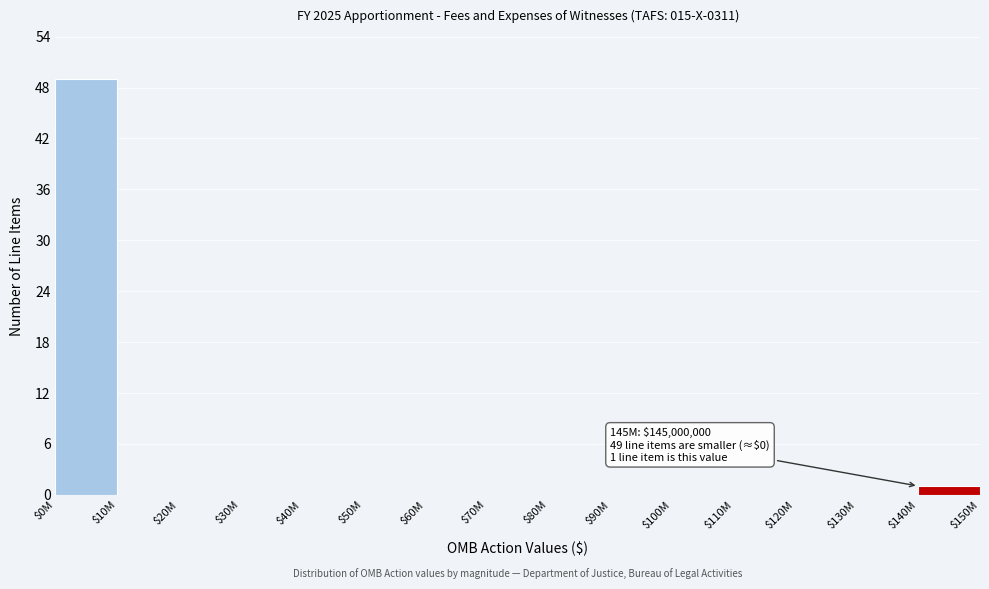

What is the greatest value displayed?

49